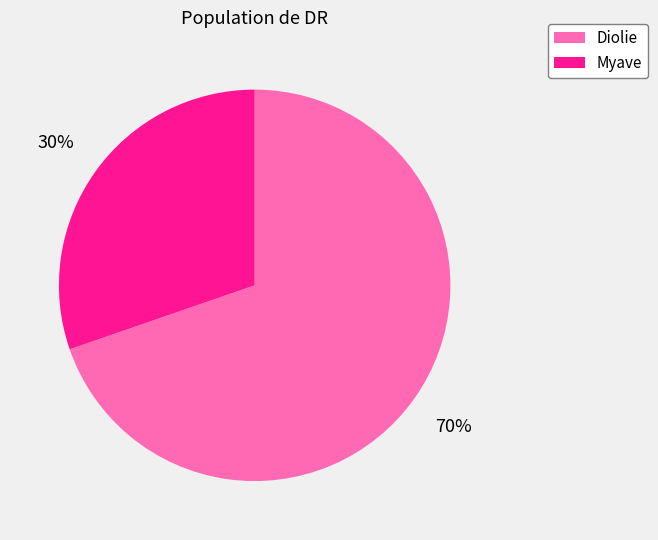

Which slice represents more than half of the pie?

Diolie